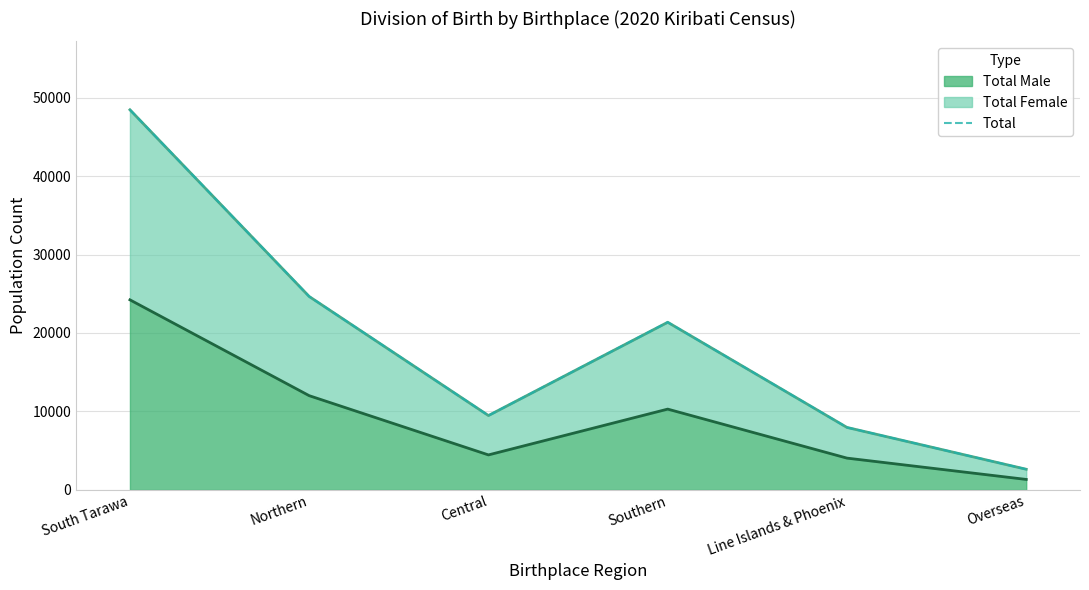

At which category does the data reach its first local peak?

Southern